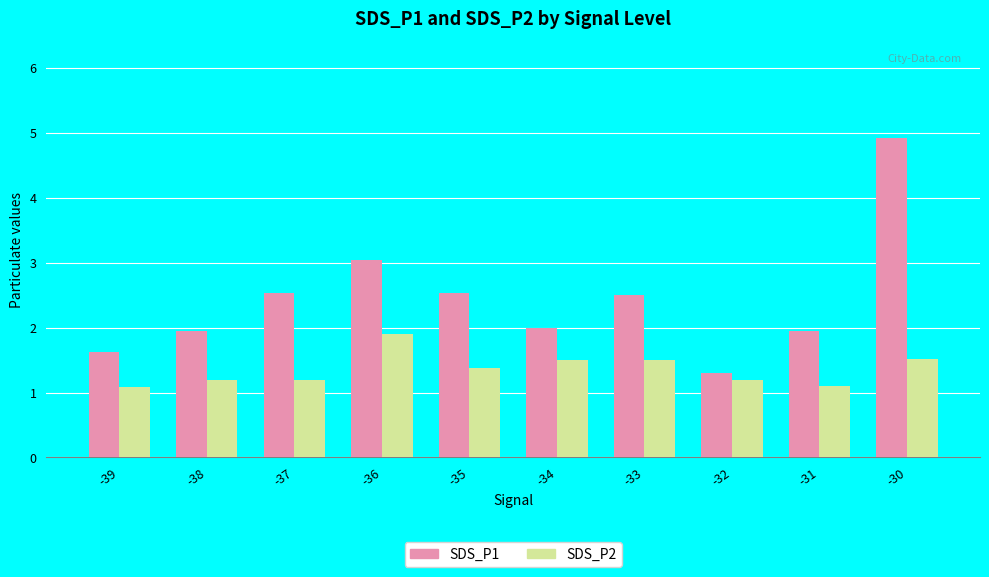

How many groups of bars are there?

10